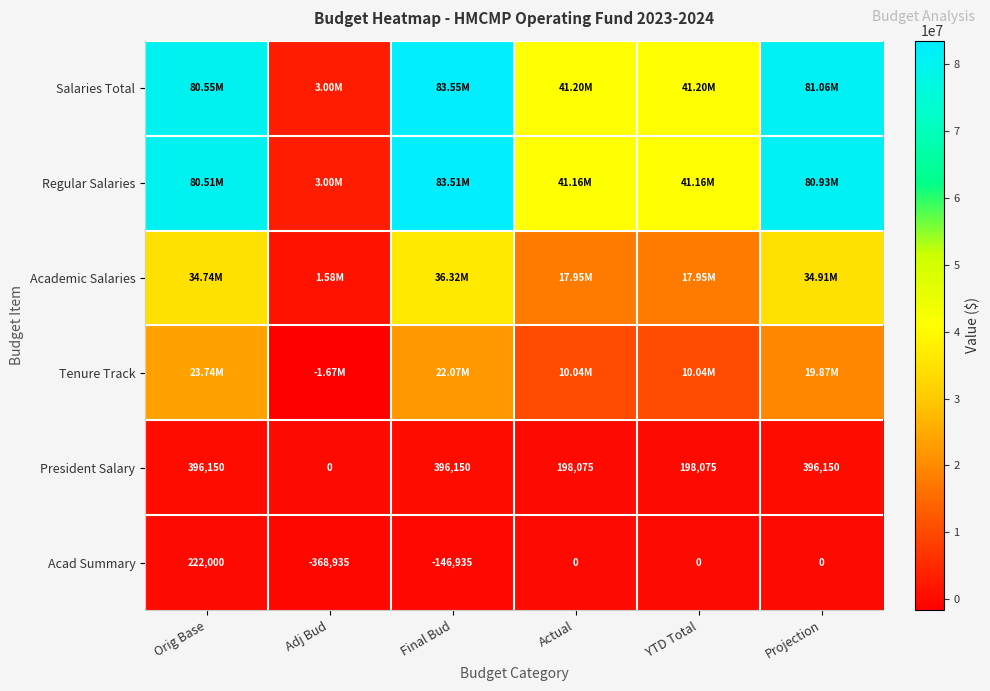

The value of Acad Summary at Projection is 0.0. True or false?

True